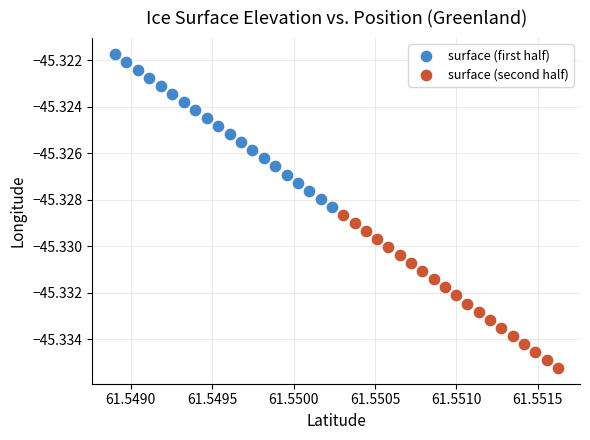

What are all the series names shown in the legend?

surface (first half), surface (second half)